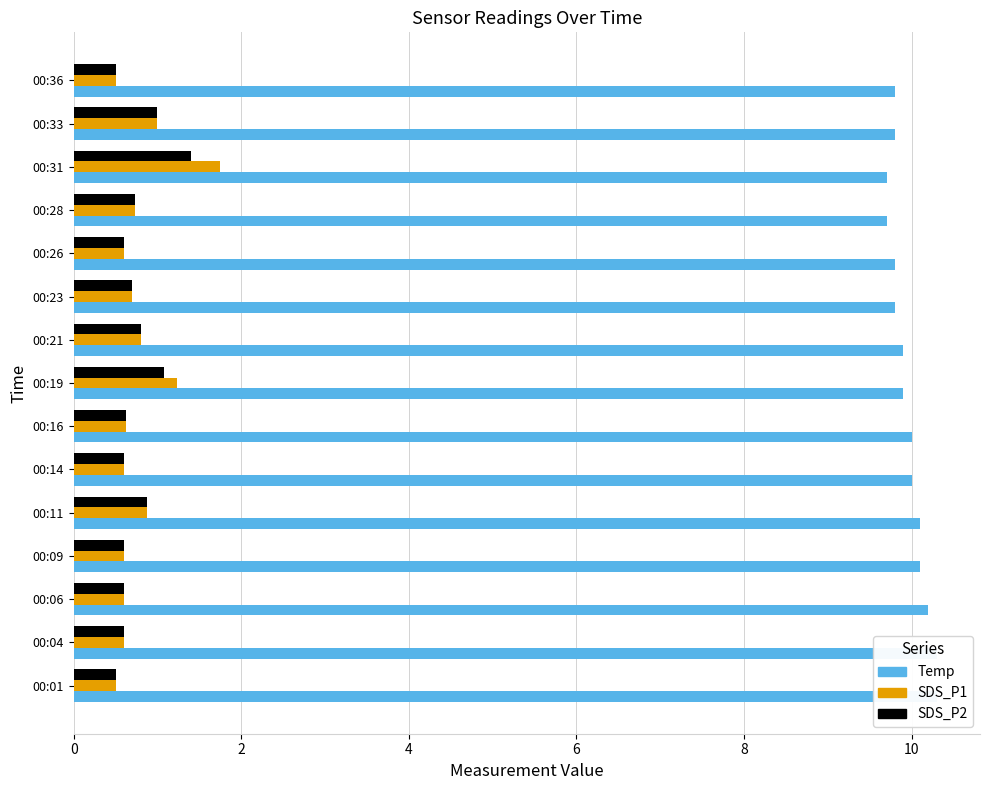

What are all the series names shown in the legend?

Temp, SDS_P1, SDS_P2